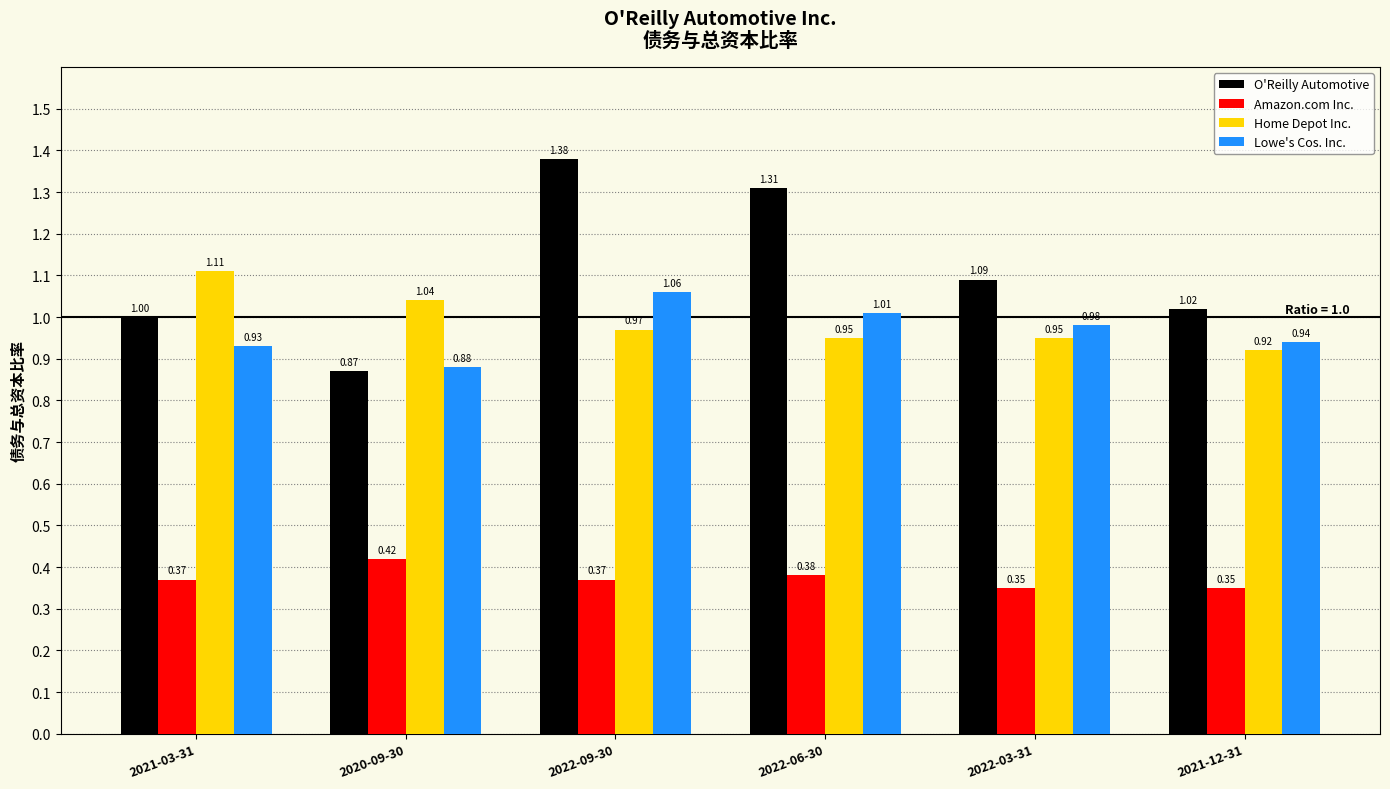

What is the sum of the Home Depot Inc. values at 2022-06-30 and 2020-09-30?

2.0